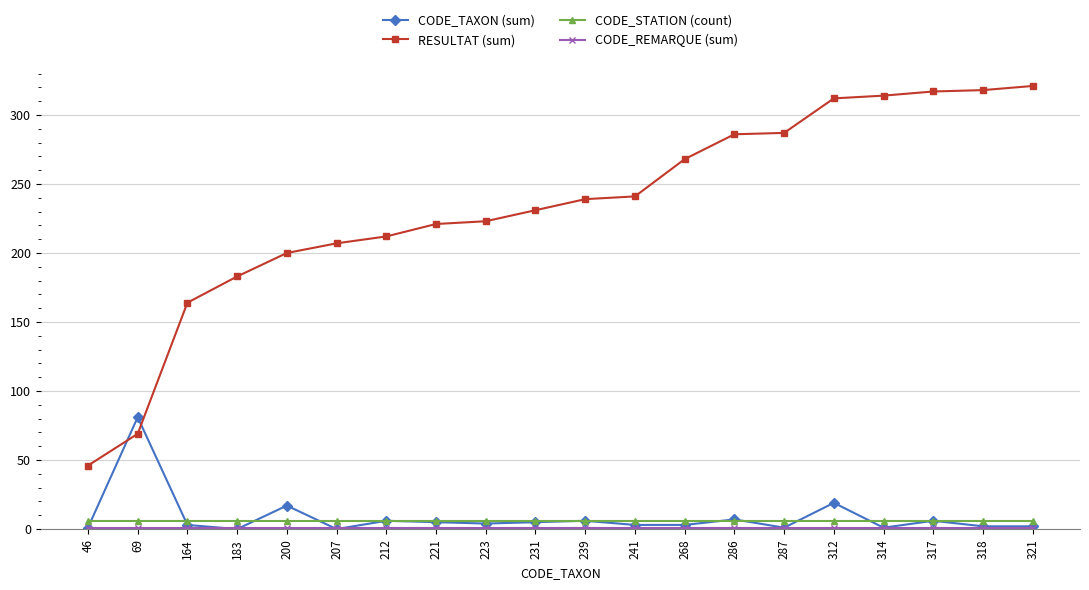

Which category has the lowest value in the RESULTAT (sum) series?

46